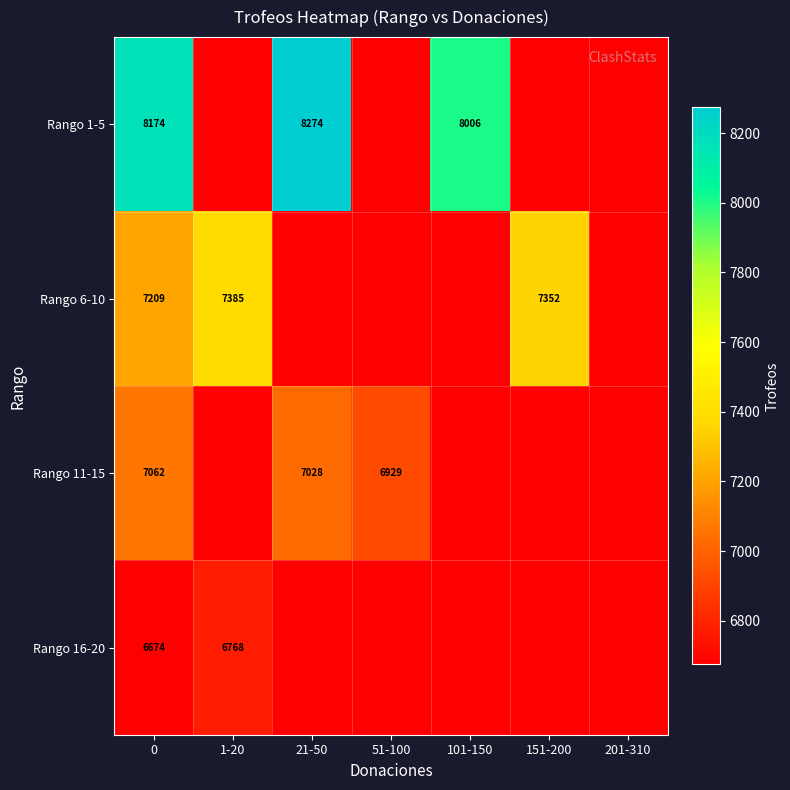

The value of Rango 1-5 at 101-150 is 3258.3. True or false?

False